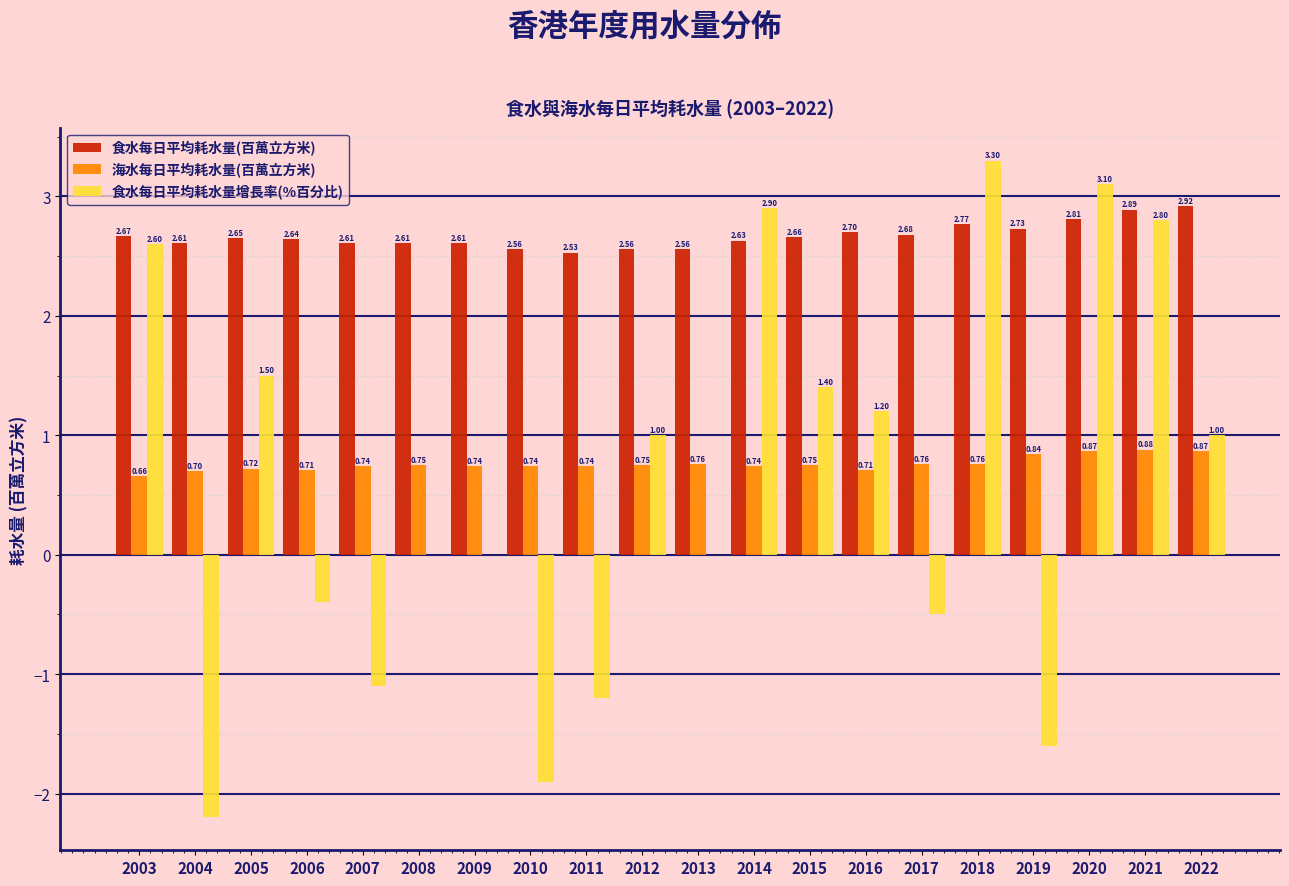

Which series changed the most between 2012 and 2022?

食水每日平均耗水量(百萬立方米)